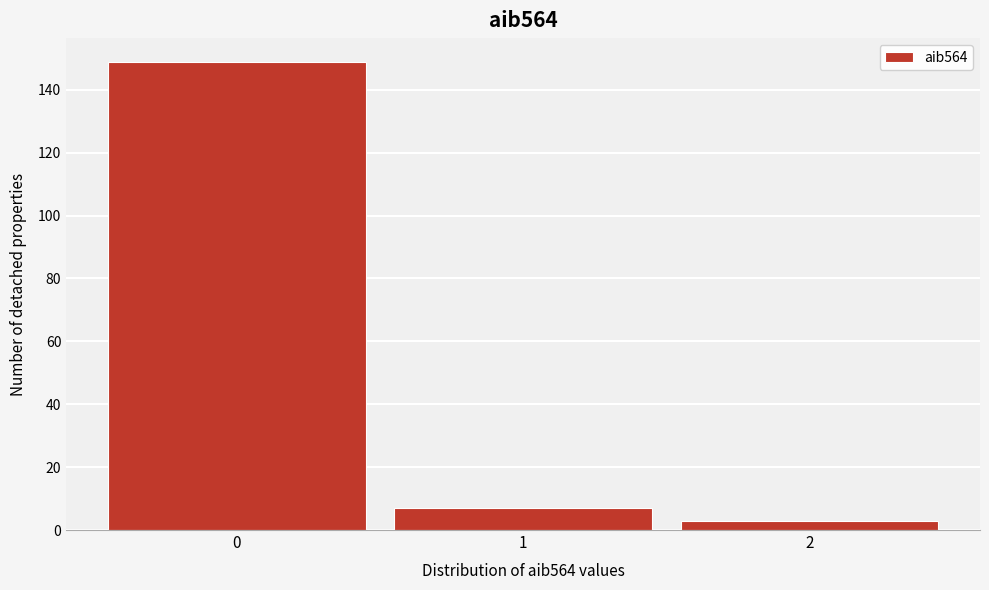

Reading left to right, transcribe this chart: for each bar, give the range it covers on the x-axis and its height. The values are not printed on the chart, so give them approximately, as read against the axis.

-0.5 to 0.5: 150
0.5 to 1.5: 8
1.5 to 2.5: 4